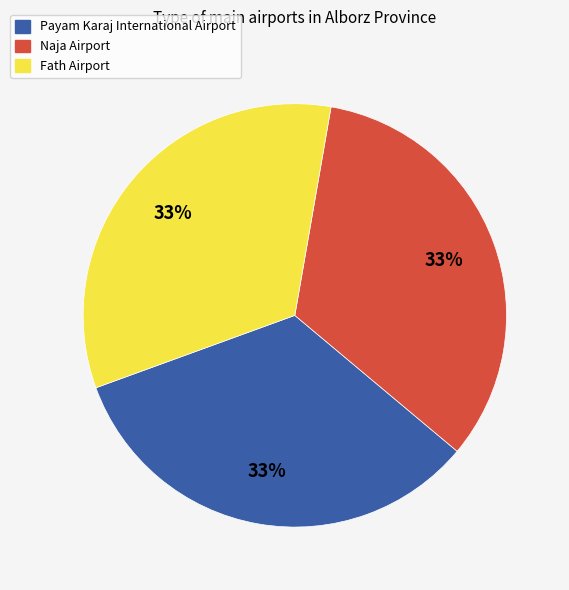

To the nearest percent, what portion does Naja Airport represent?

33%